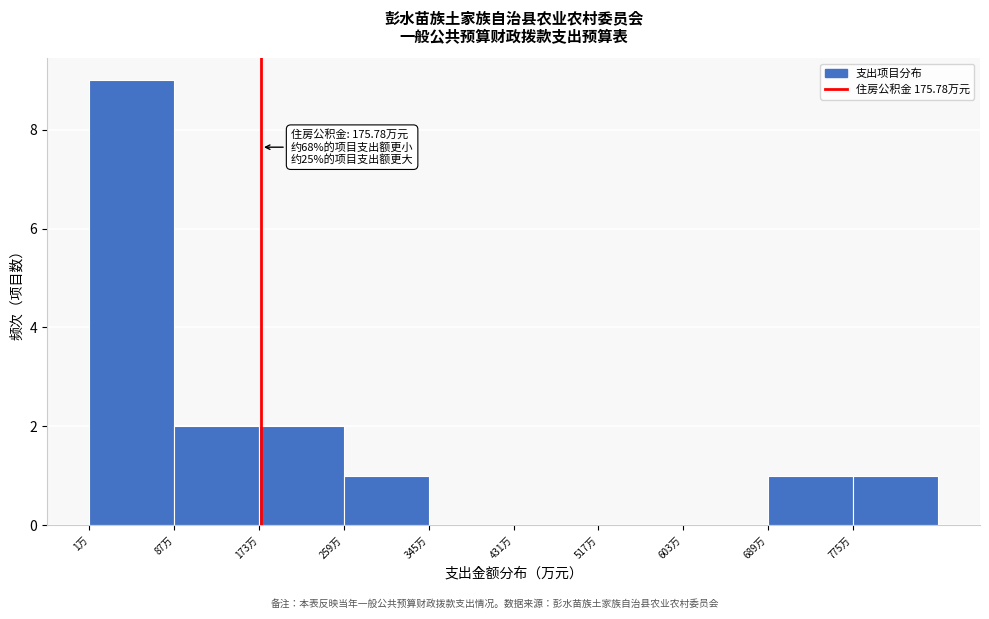

Which range on the x-axis has the tallest bar?

0 to 90